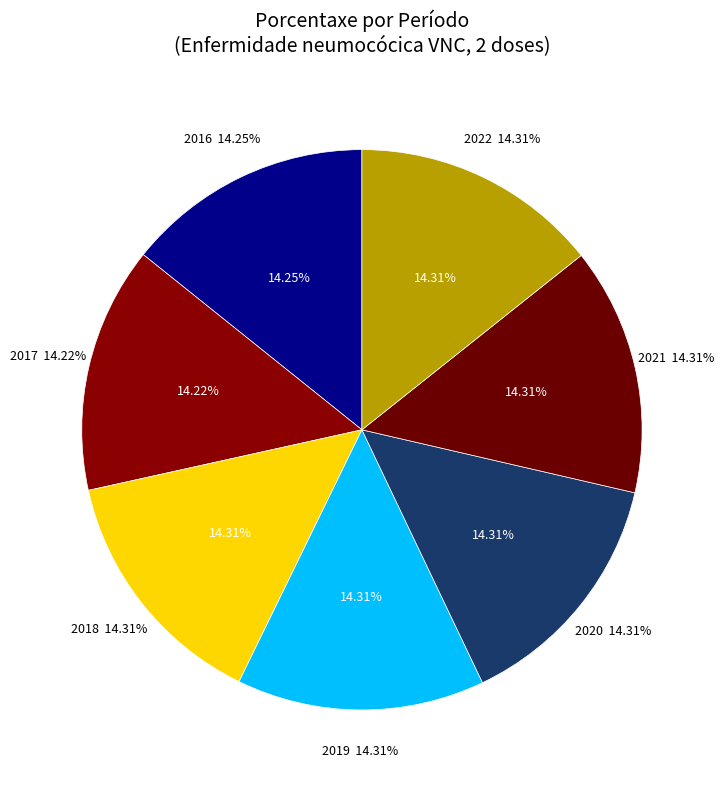

Rank the categories by value from lowest to highest.

2017, 2016, 2018, 2019, 2020, 2021, 2022